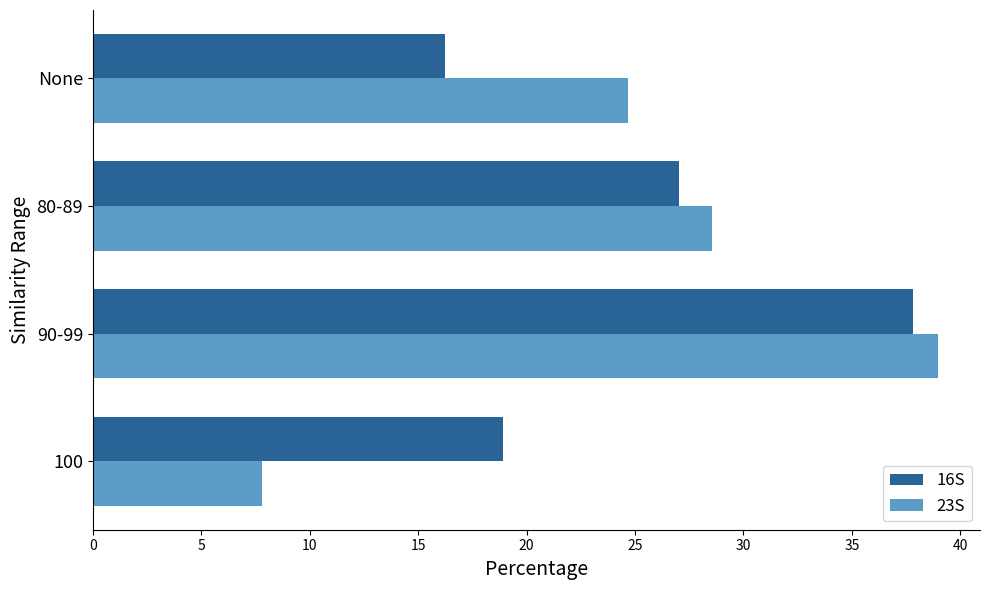

What is the difference between the 16S values at 100 and 80-89?

8.1